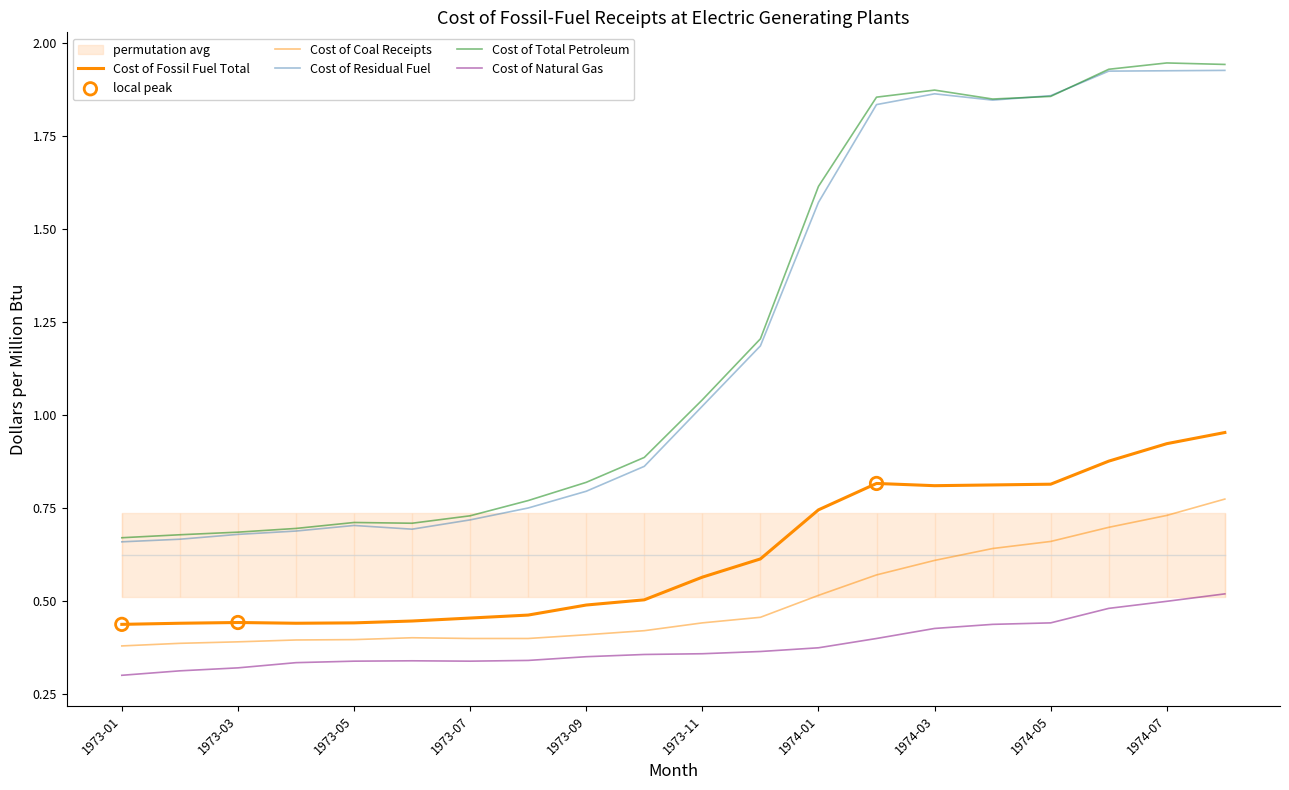

Which series reaches the minimum Y coordinate?

Cost of Natural Gas